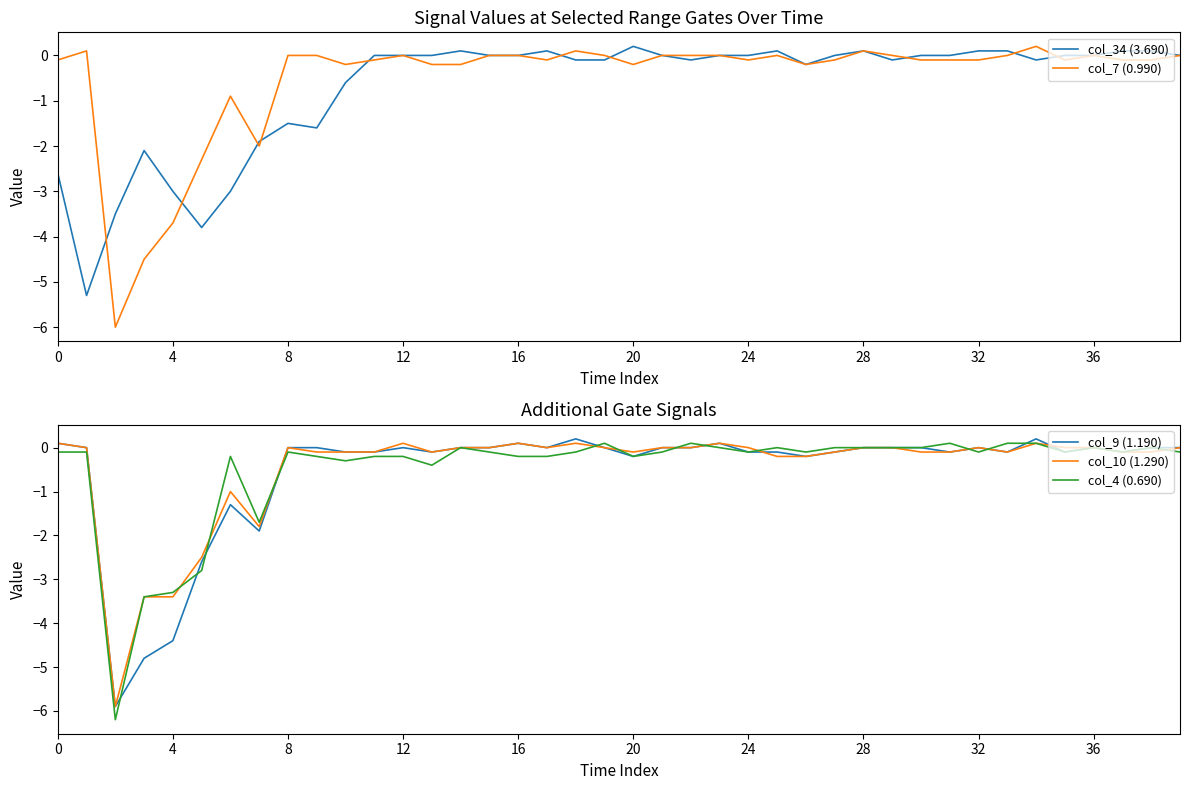

True or false: col_10 (1.290) has a value of -0.1 at 13.

True